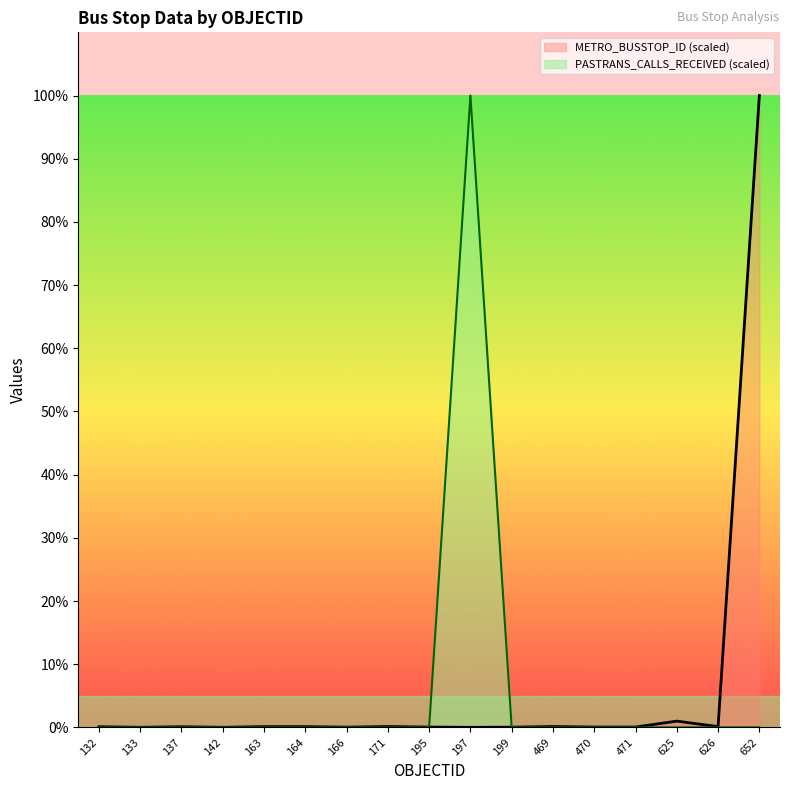

What is the average value of the METRO_BUSSTOP_ID (scaled) series?

6.0